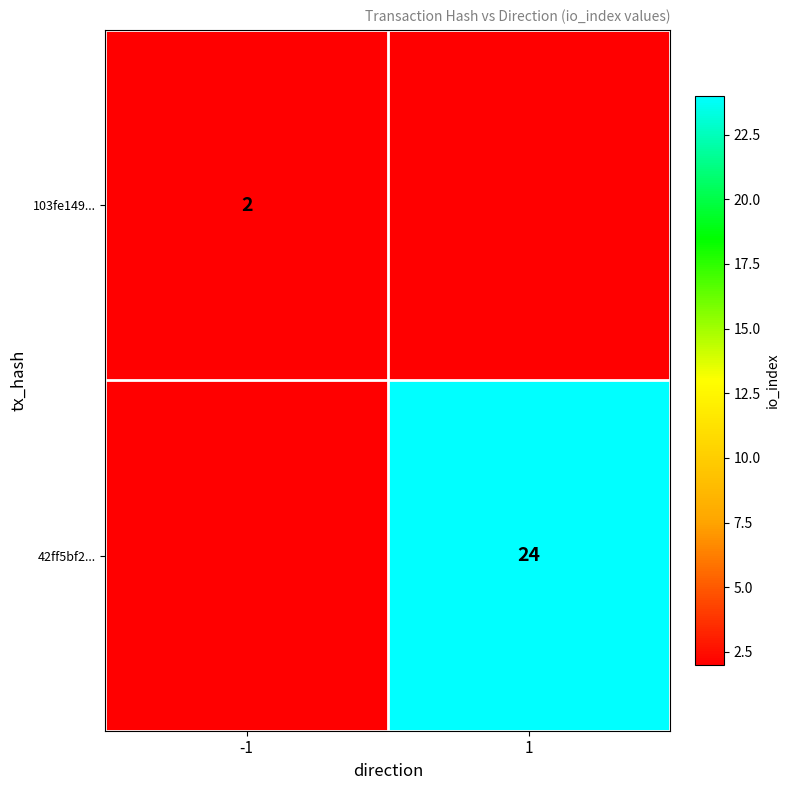

Is it true that 42ff5bf2... equals 24 at 1?

True